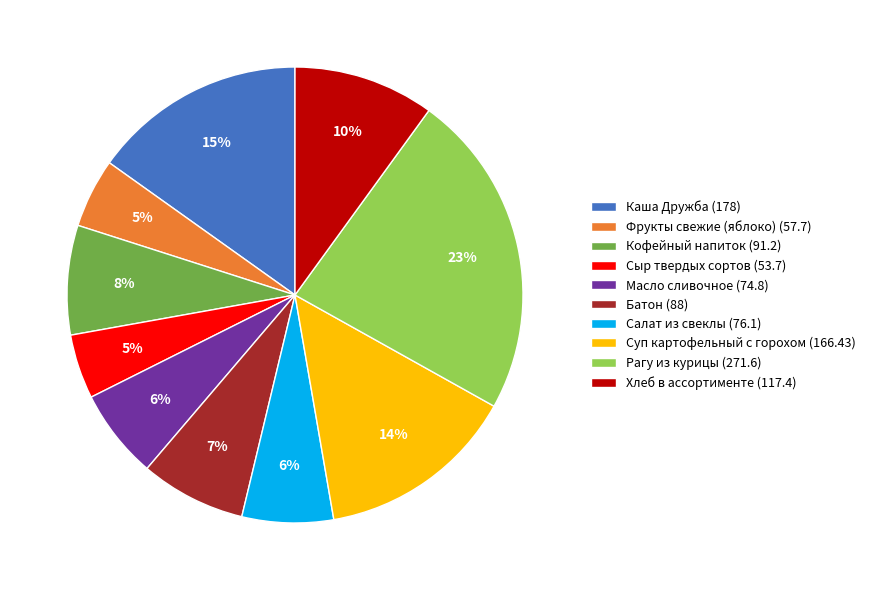

To the nearest percent, what percentage of the pie is Масло сливочное?

6%